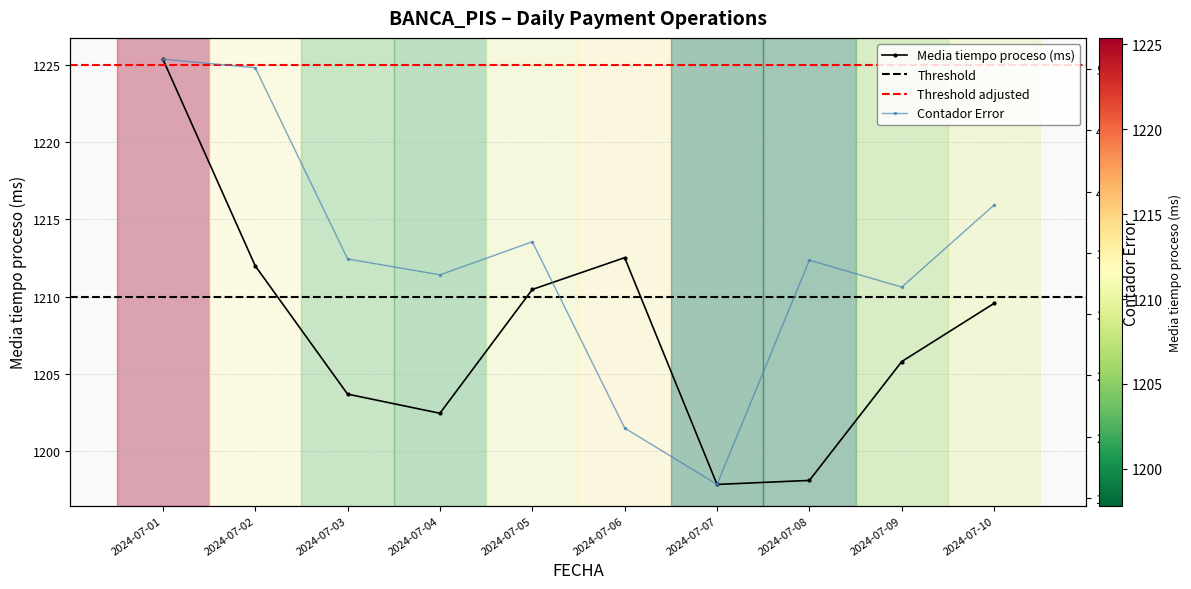

True or false: Contador Error and Media tiempo proceso cross at least once.

False